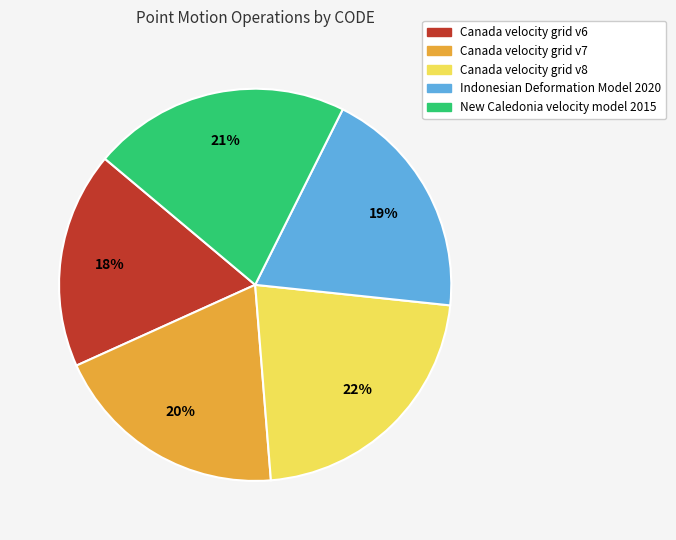

Count the number of slices in the pie.

5